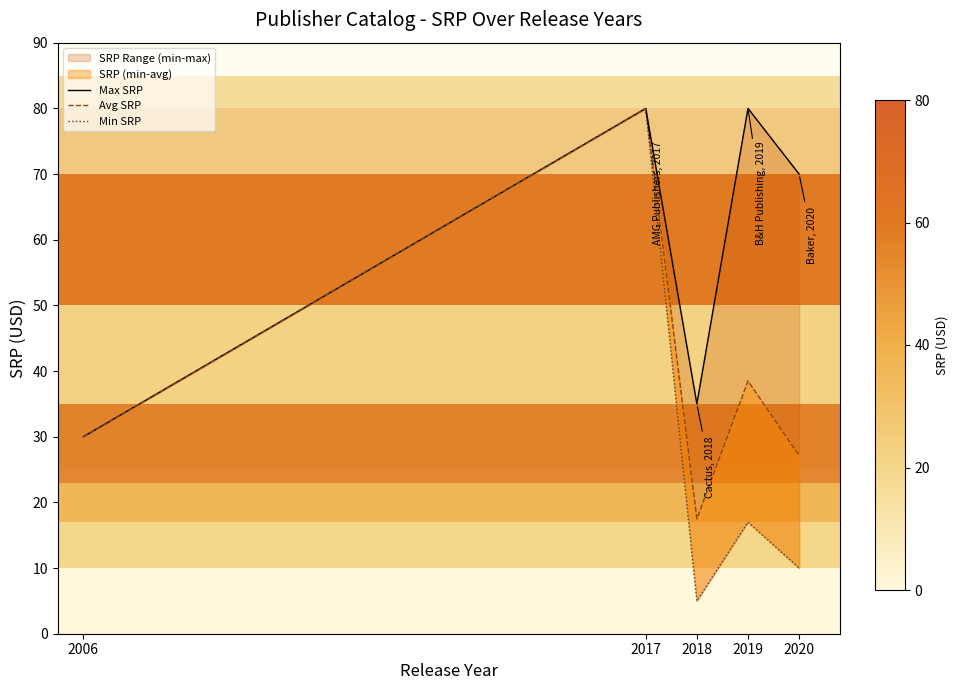

What is the greatest value displayed?

80.0